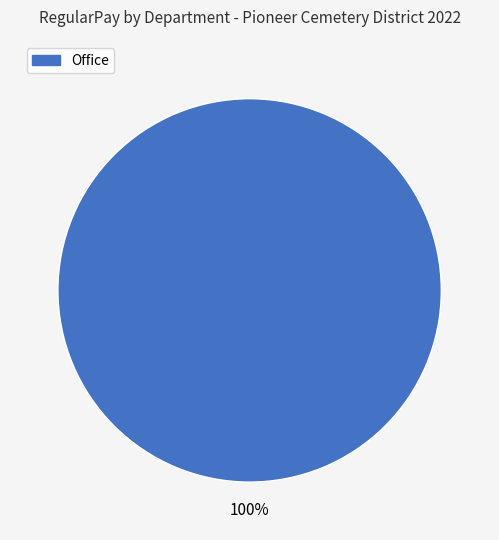

Count the number of slices in the pie.

1